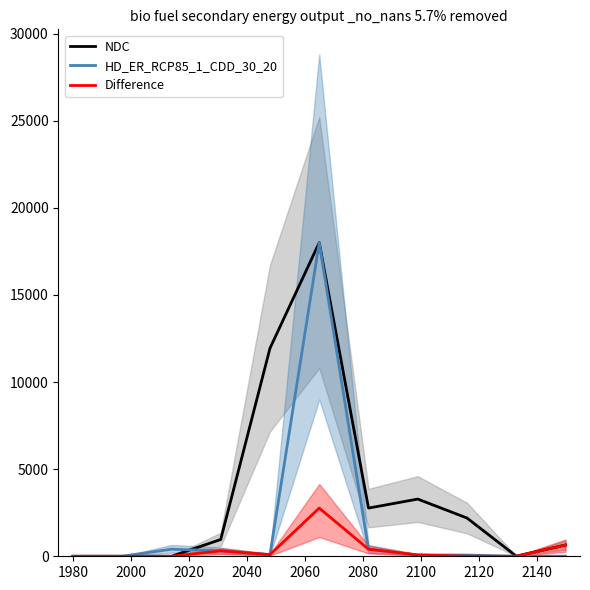

List the series in order of their overall mean, lowest first.

Difference, HD_ER_RCP85_1_CDD_30_20, NDC